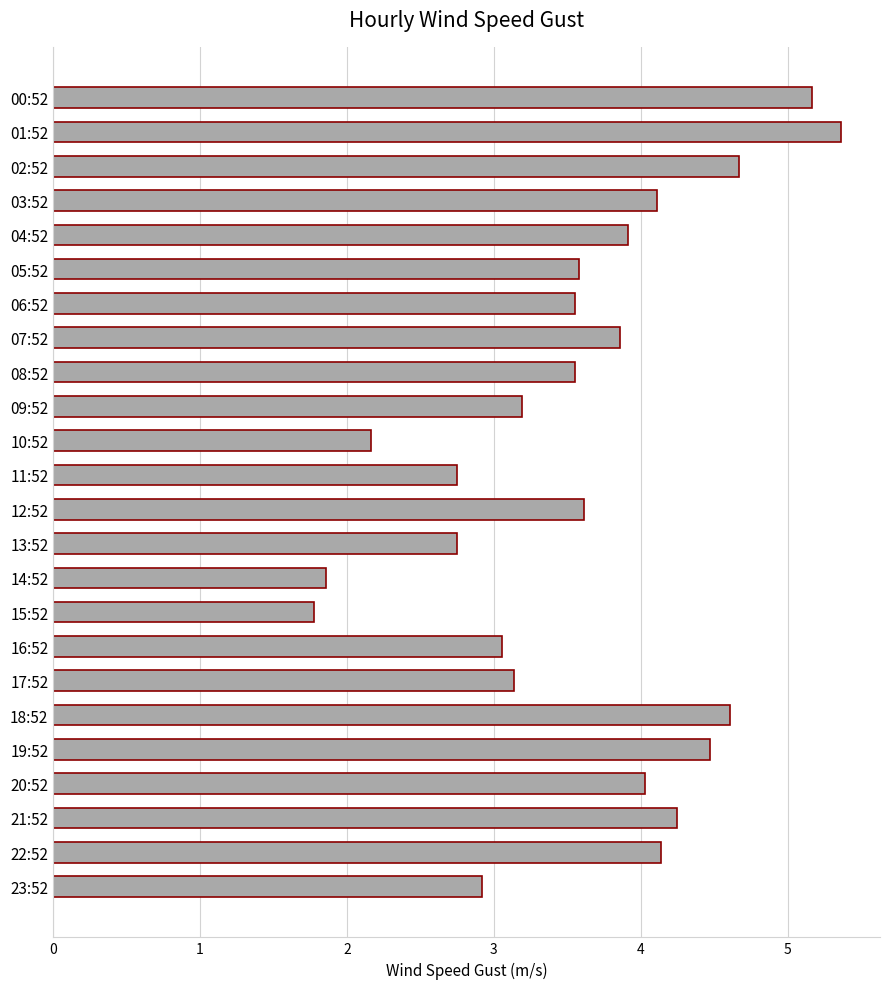

What is the change in value from 11:52 to 19:52?

+1.7